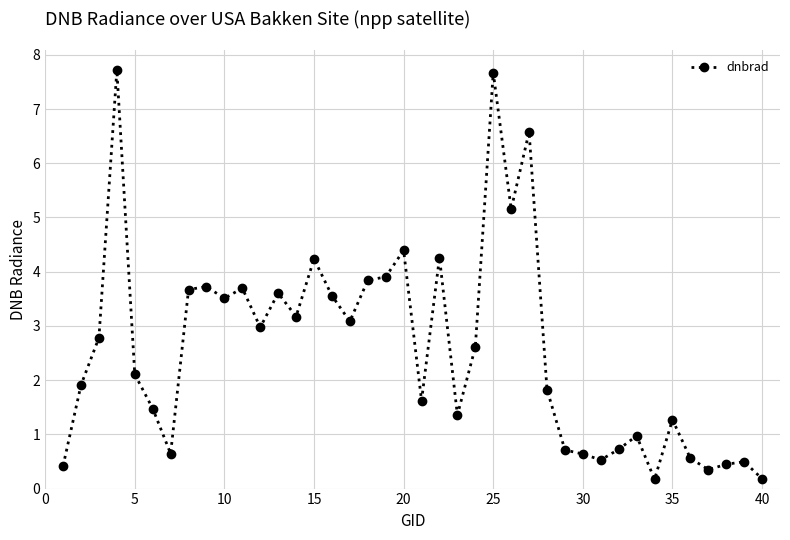

How many lines are shown in the chart?

1